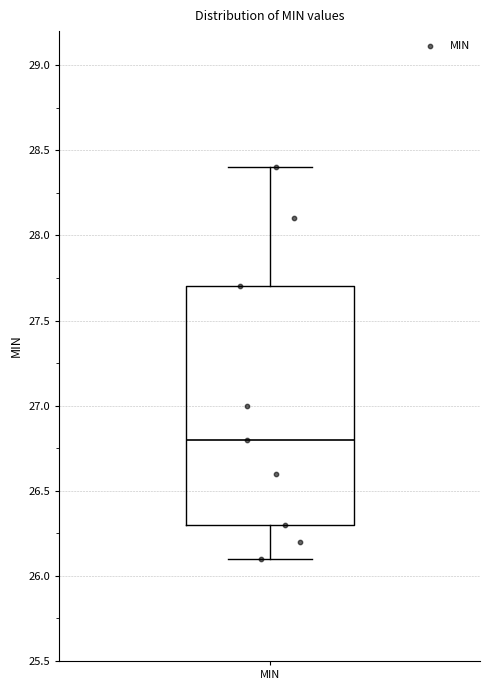

Where does the median line of the box for MIN sit on the y-axis? The values are not printed on the chart, so give them approximately, as read against the axis.

26.8